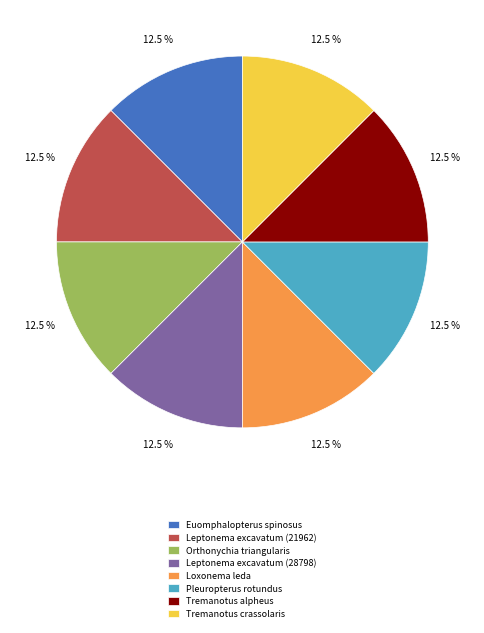

To the nearest percent, what is the average slice percentage?

12%